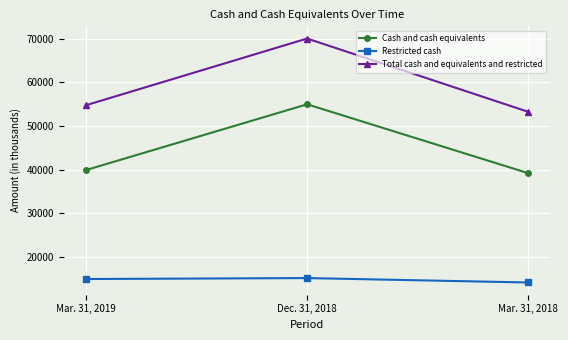

At which label is Restricted cash closest to 14587?

Mar. 31, 2019